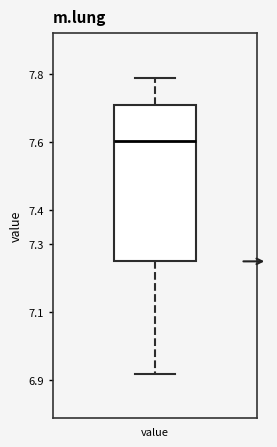

Where is the lower edge of the box for value on the y-axis? The values are not printed on the chart, so give them approximately, as read against the axis.

7.25